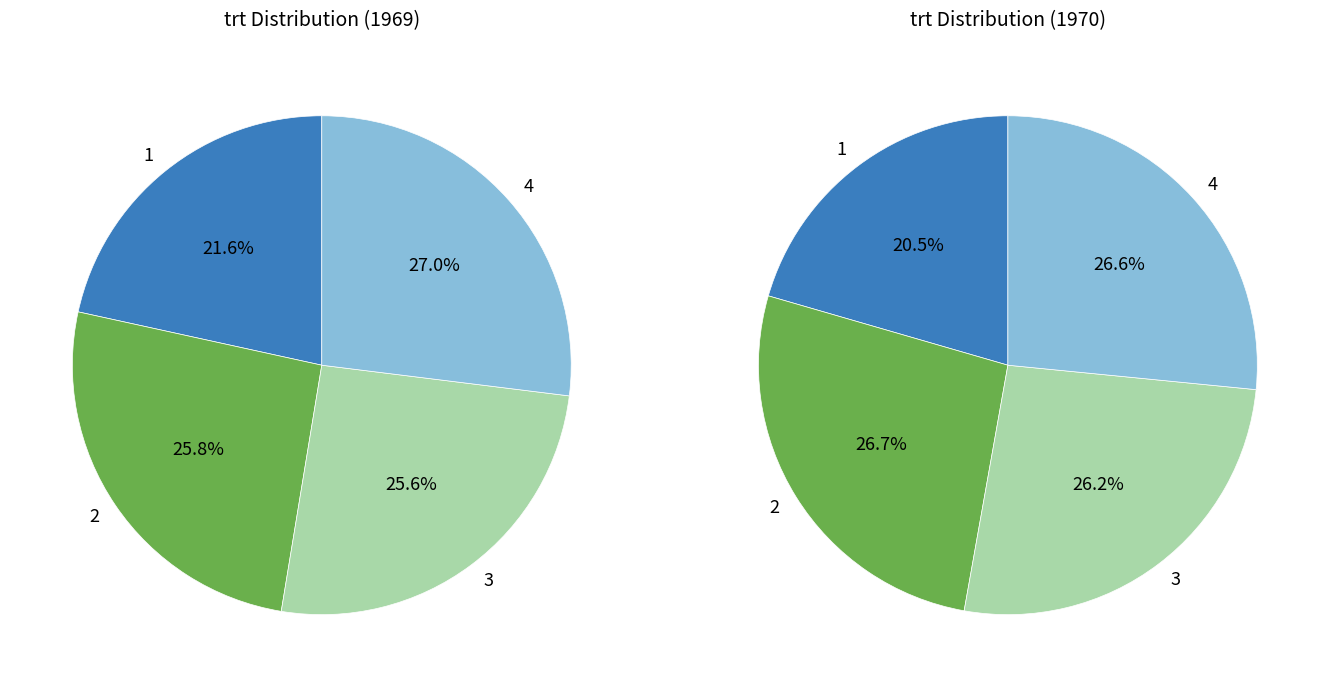

What portion of the pie excludes 4?

73.0%